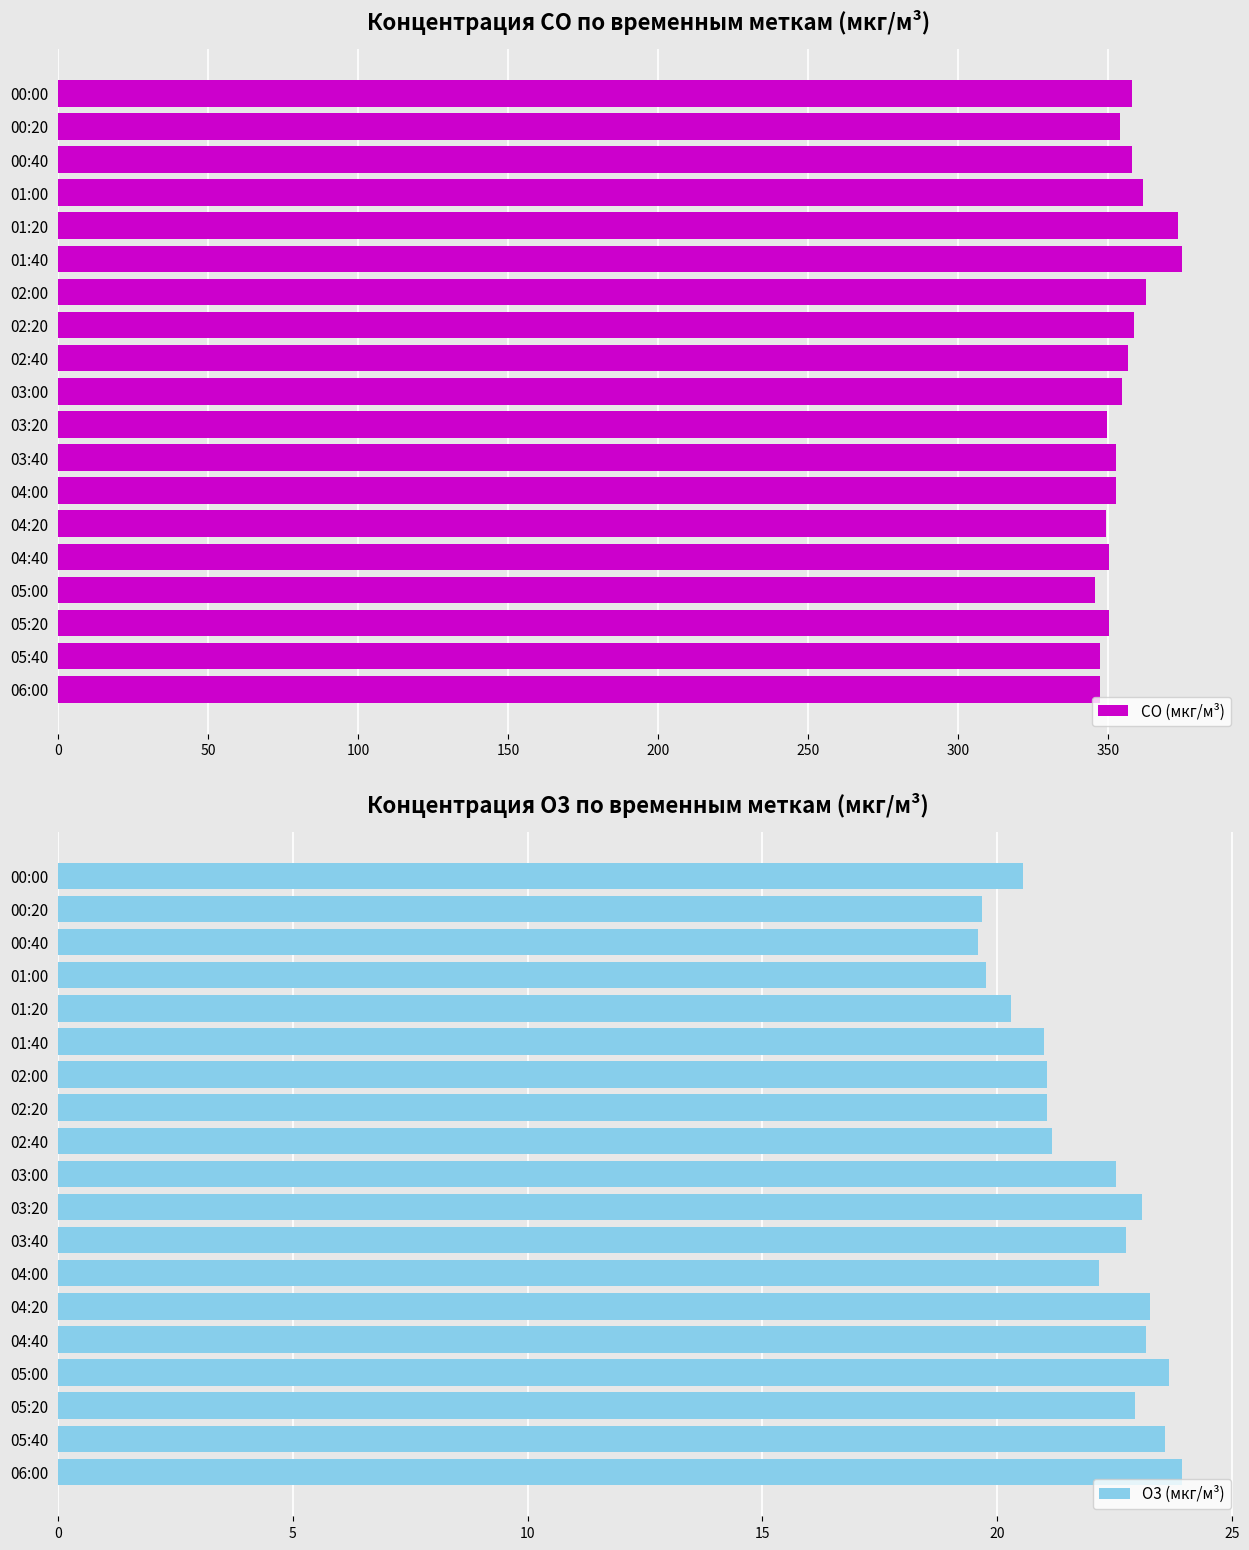

What is the sum of all CO (мкг/м³) values?

6758.6